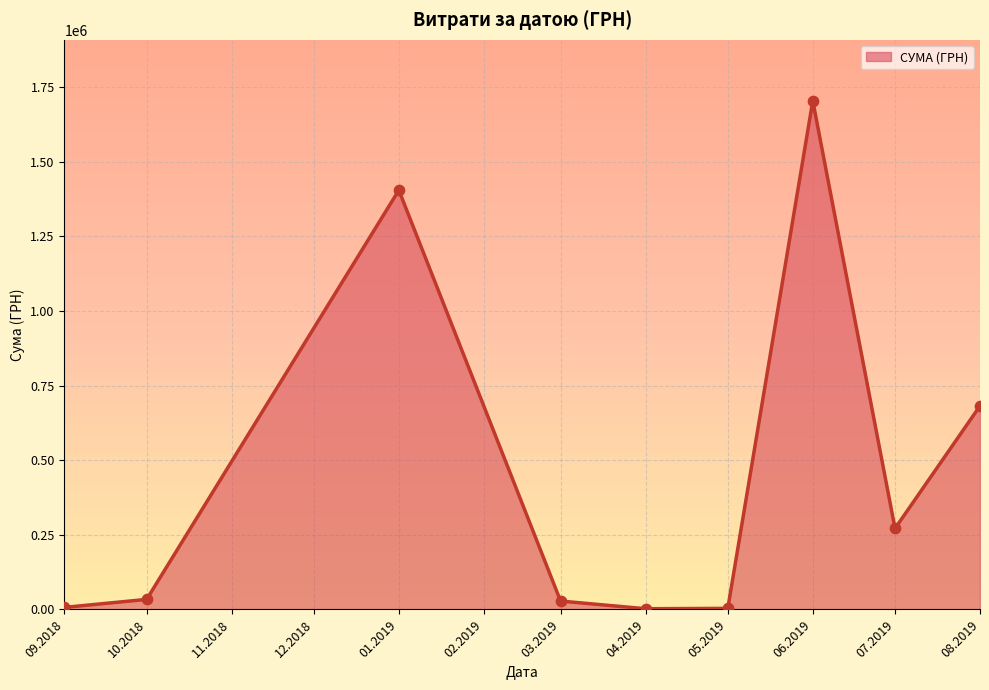

What is the change in value from 06.2019 to 07.2019?

-1432976.3